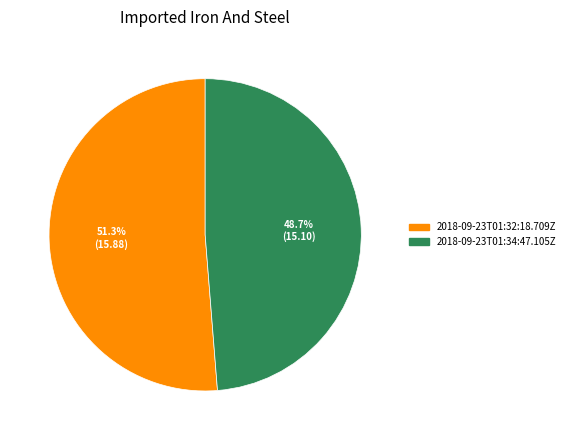

Rank the categories by value from lowest to highest.

2018-09-23T01:34:47.105Z, 2018-09-23T01:32:18.709Z